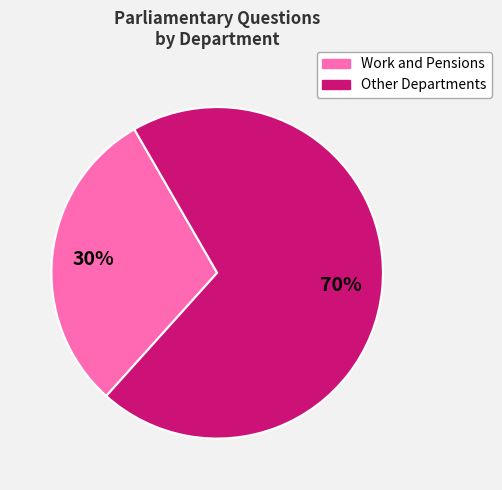

To the nearest percent, what is the difference between the largest and smallest slice percentages?

40%